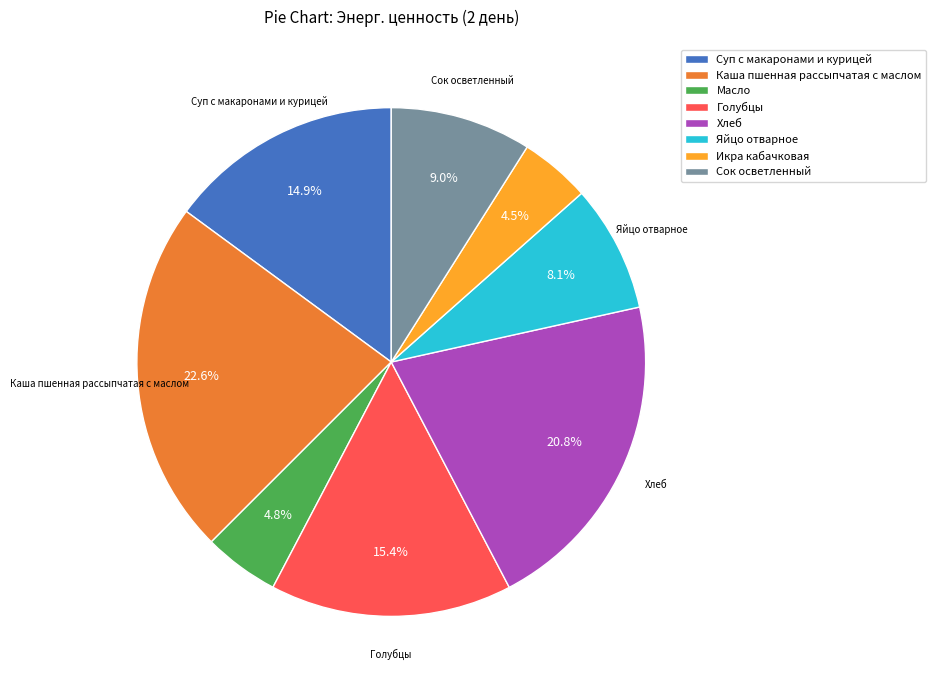

What percentage is the Сок осветленный slice, to the nearest percent?

9%